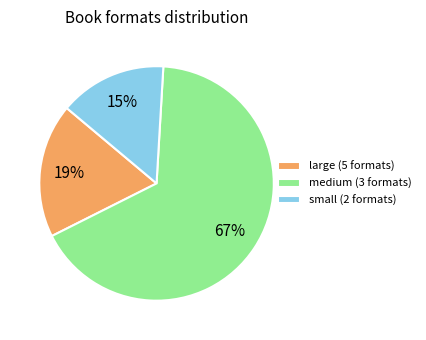

What is the ratio of the value at large (5 formats) to the value at medium (3 formats)?

0.3